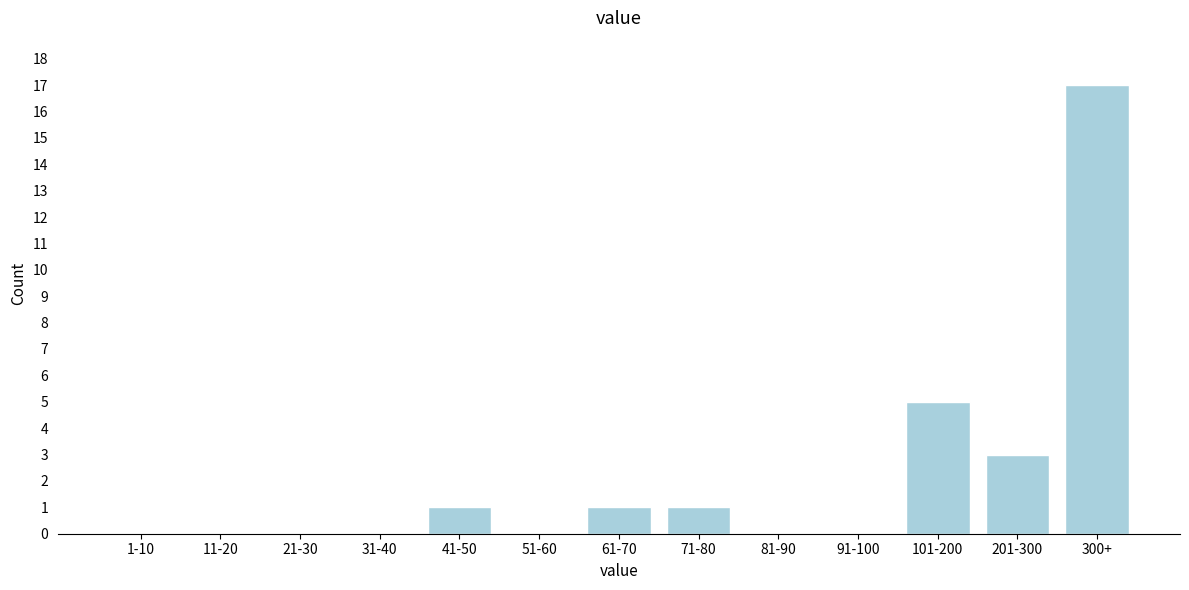

Reading right to left, extract all data points from this chart.

300+=17	201-300=3	101-200=5	91-100=0	81-90=0	71-80=1	61-70=1	51-60=0	41-50=1	31-40=0	21-30=0	11-20=0	1-10=0